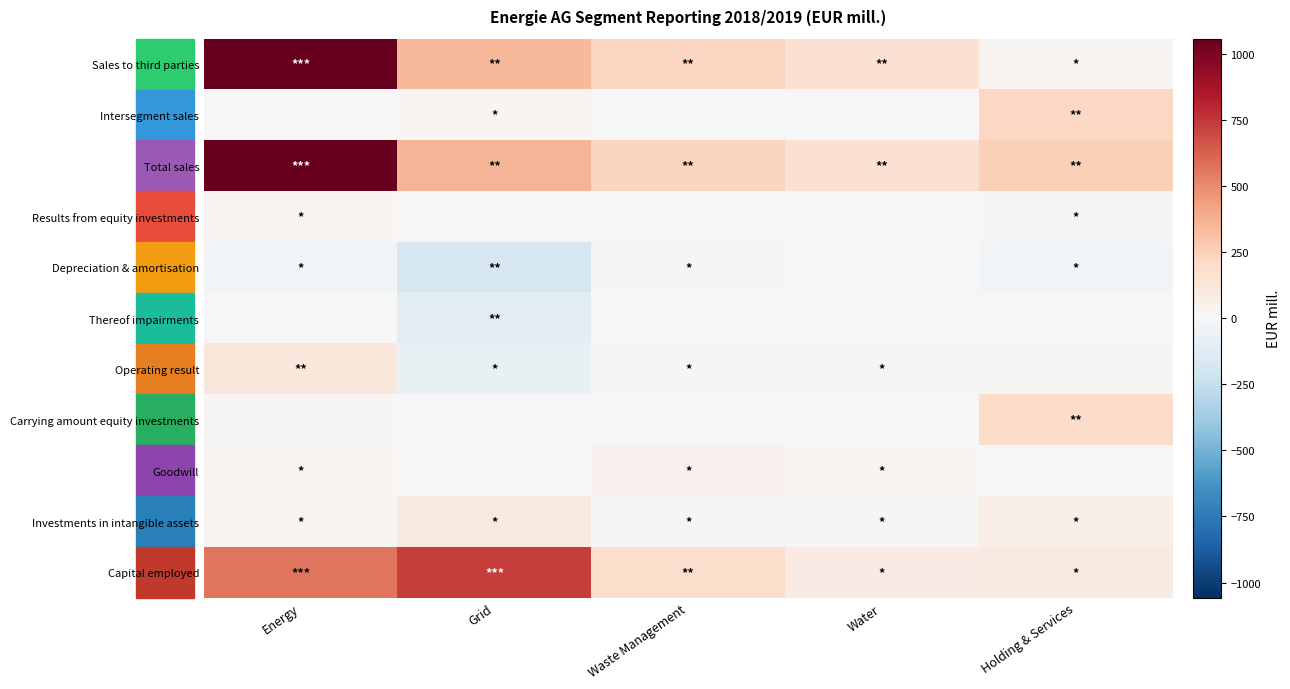

What is the total value across all series at Energy?

2840.3